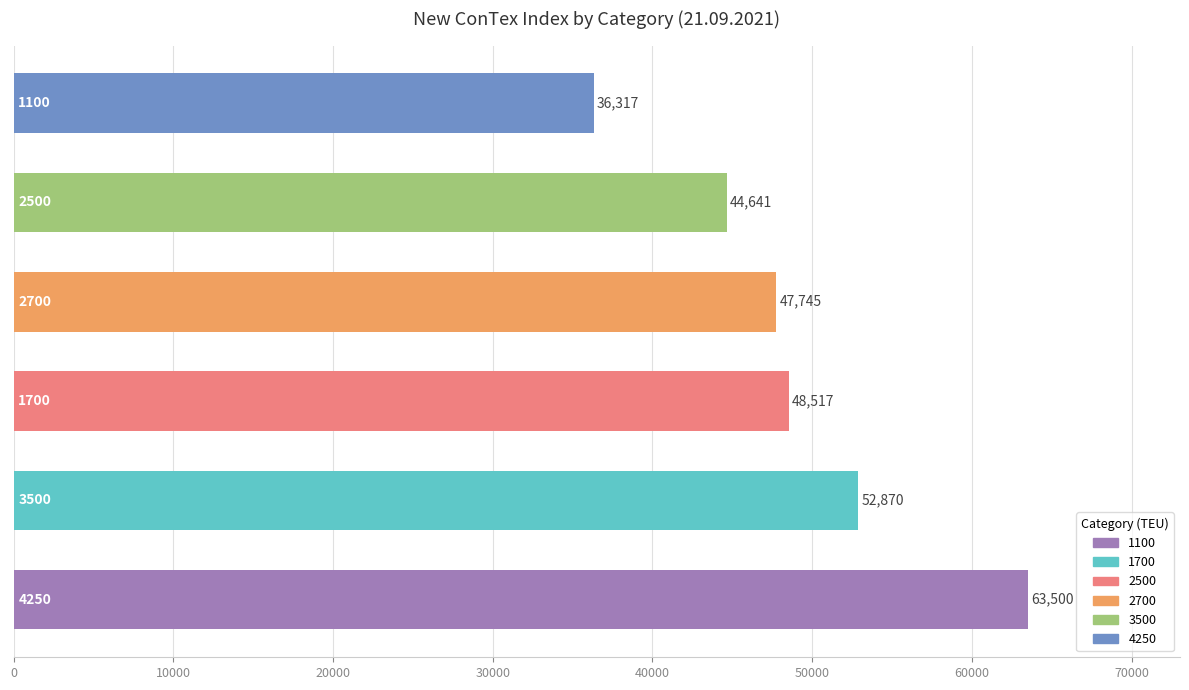

What is the greatest value displayed?

63500